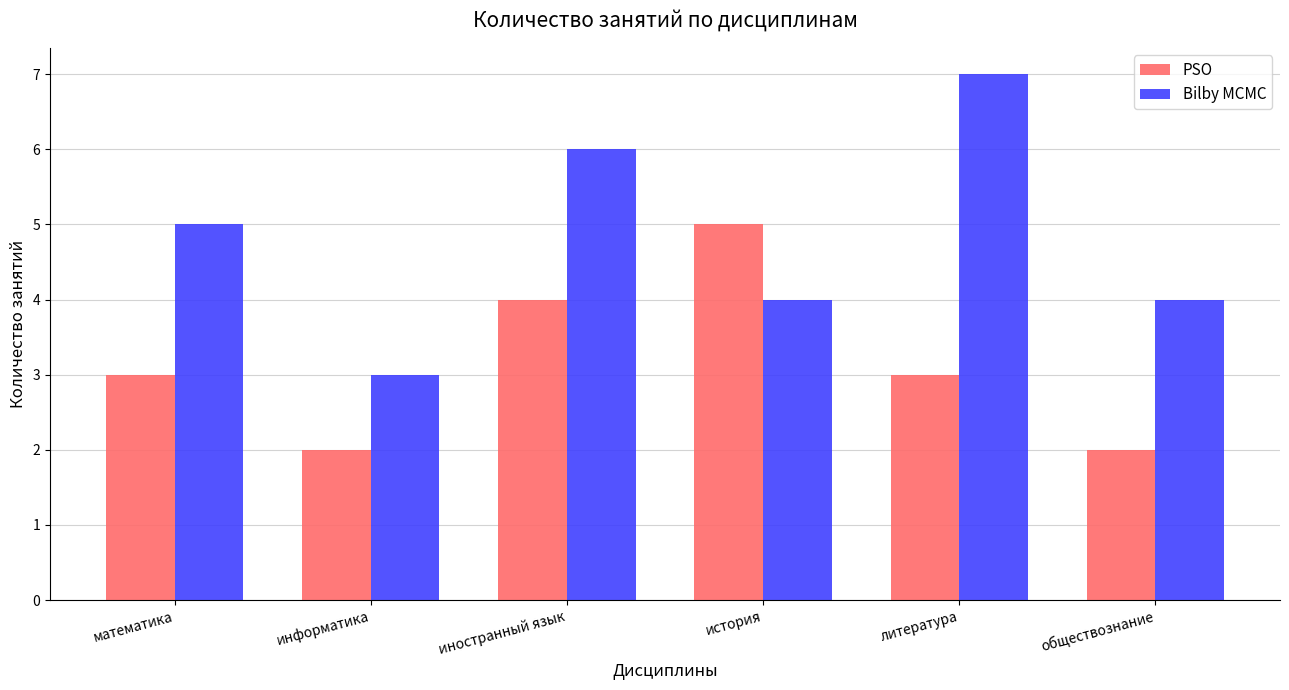

True or false: Bilby MCMC has a value of 4 at информатика.

False